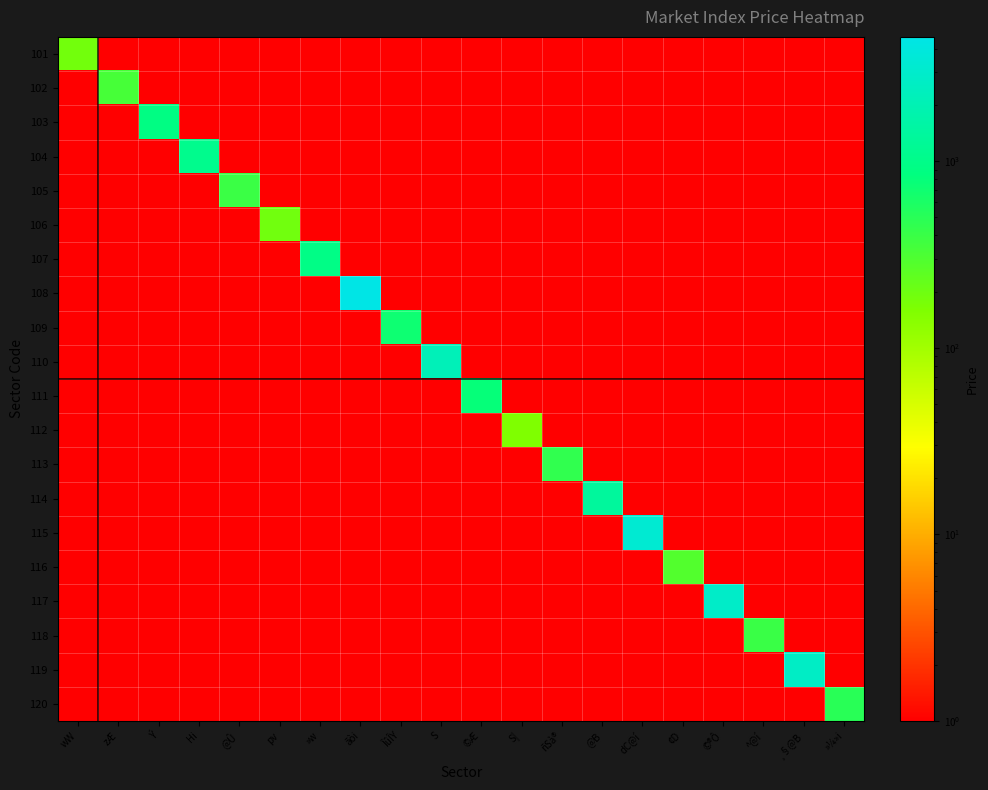

What is the difference between the highest and lowest values at zÆ?

334